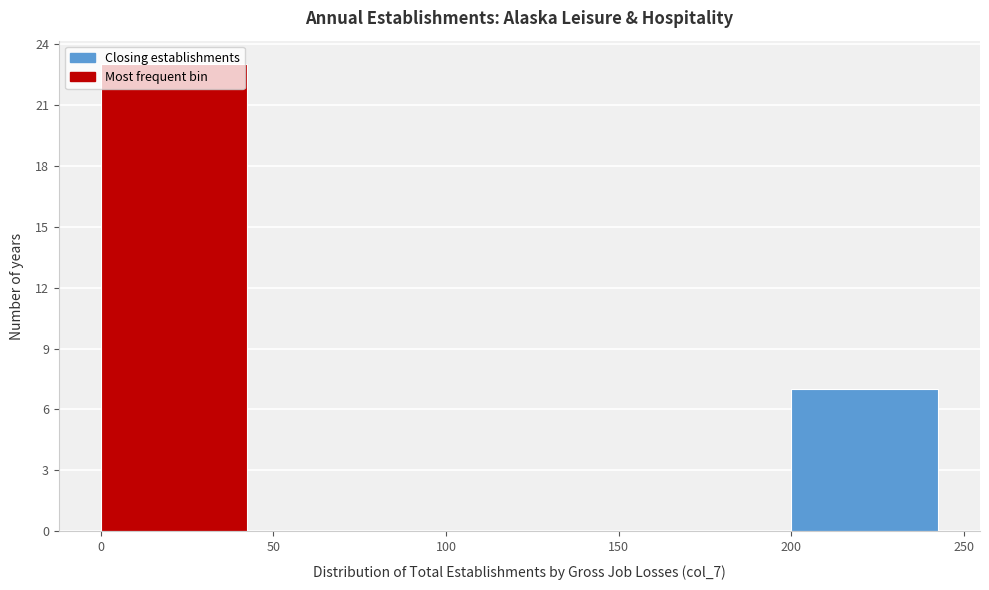

Reading left to right, transcribe this chart: for each bar, give the range it covers on the x-axis and its height. The values are not printed on the chart, so give them approximately, as read against the axis.

0 to 50: 23
50 to 100: 0
100 to 150: 0
150 to 200: 0
200 to 250: 7